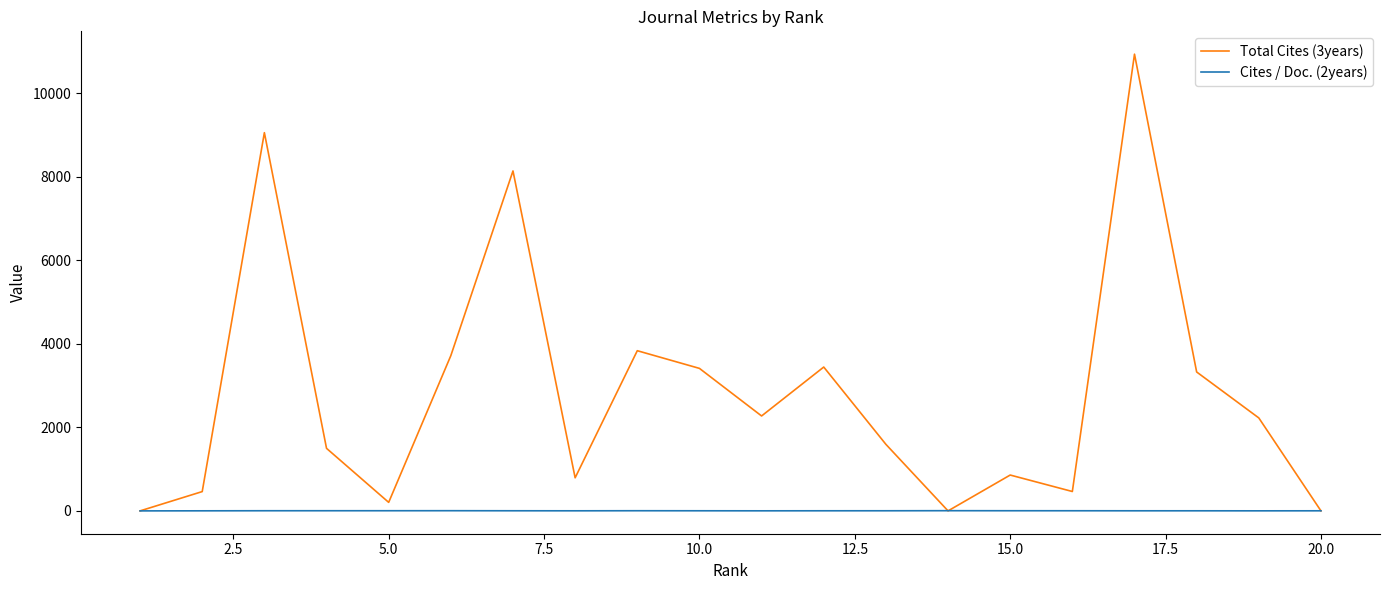

Which series has the largest range (max minus min)?

Total Cites (3years)